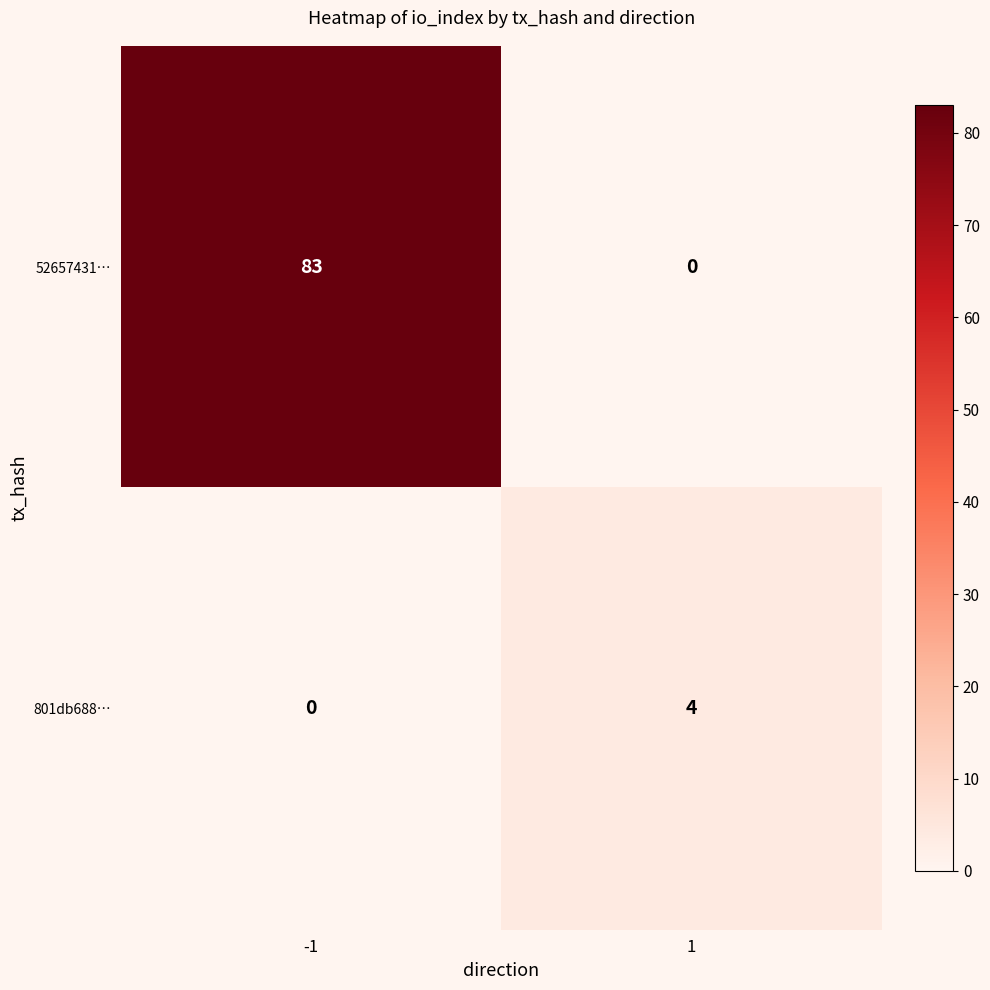

Reading right to left, extract all data points from this chart.

52657431…: 0	83
801db688…: 4	0